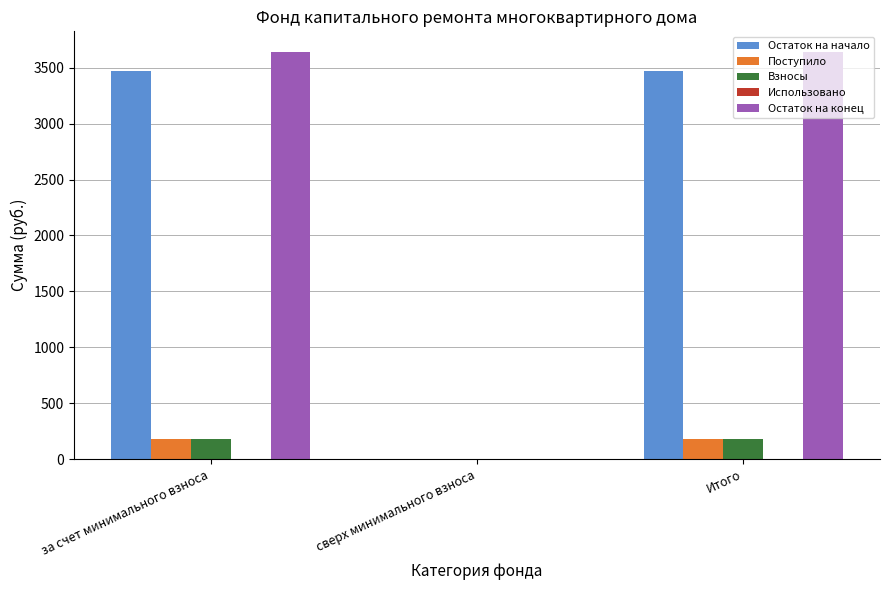

What is the sum of the Остаток на конец values at за счет минимального взноса and сверх минимального взноса?

3644.2